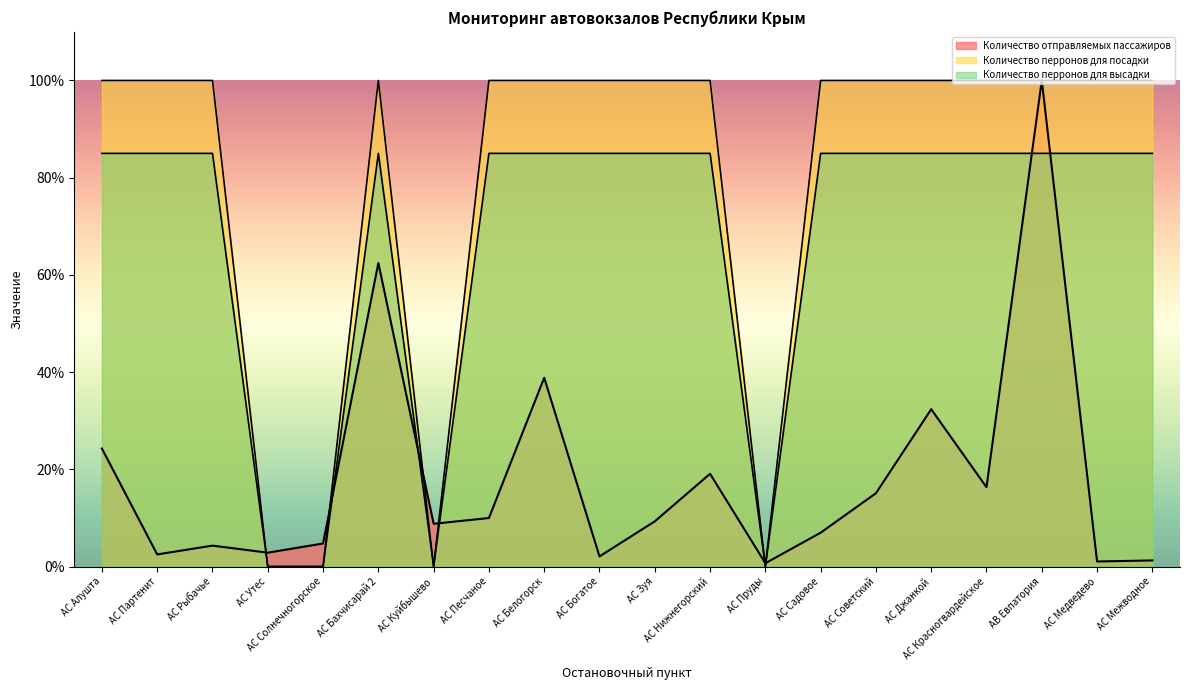

Which series has the largest range (max minus min)?

Количество перронов для посадки